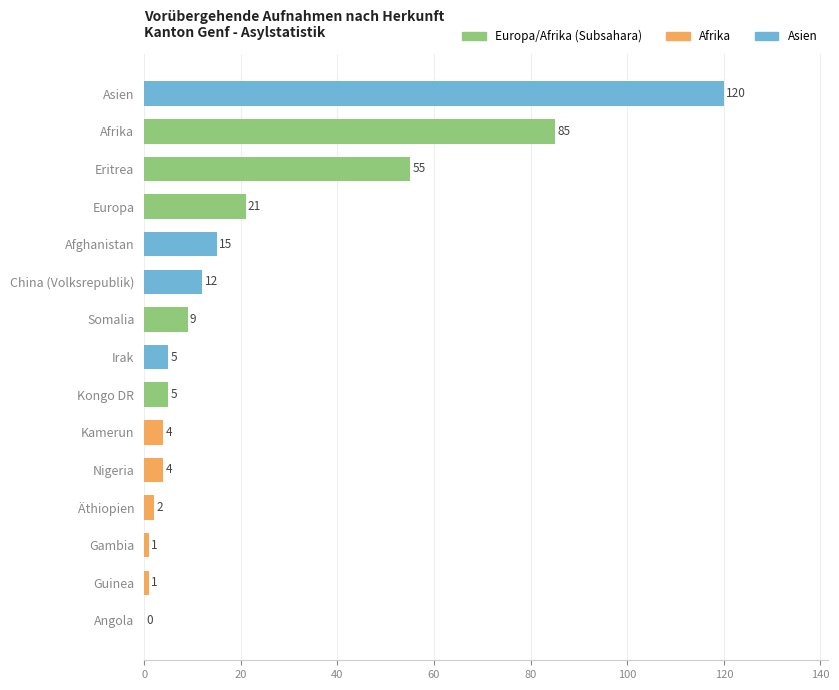

At which category does the chart reach its peak across all series?

Asien